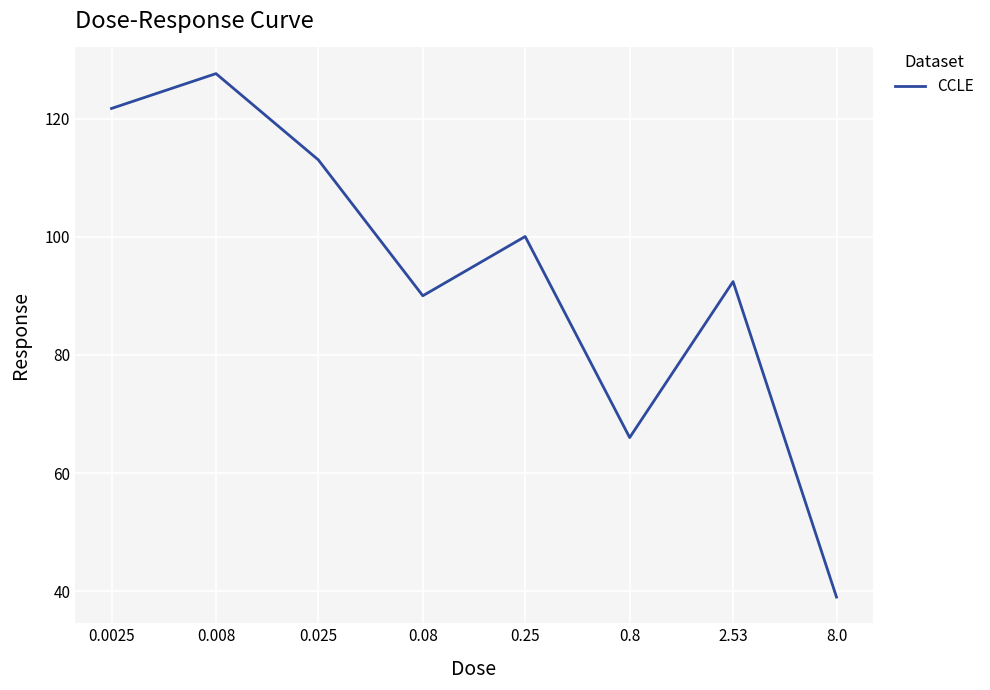

What is the sum of all values?

749.7